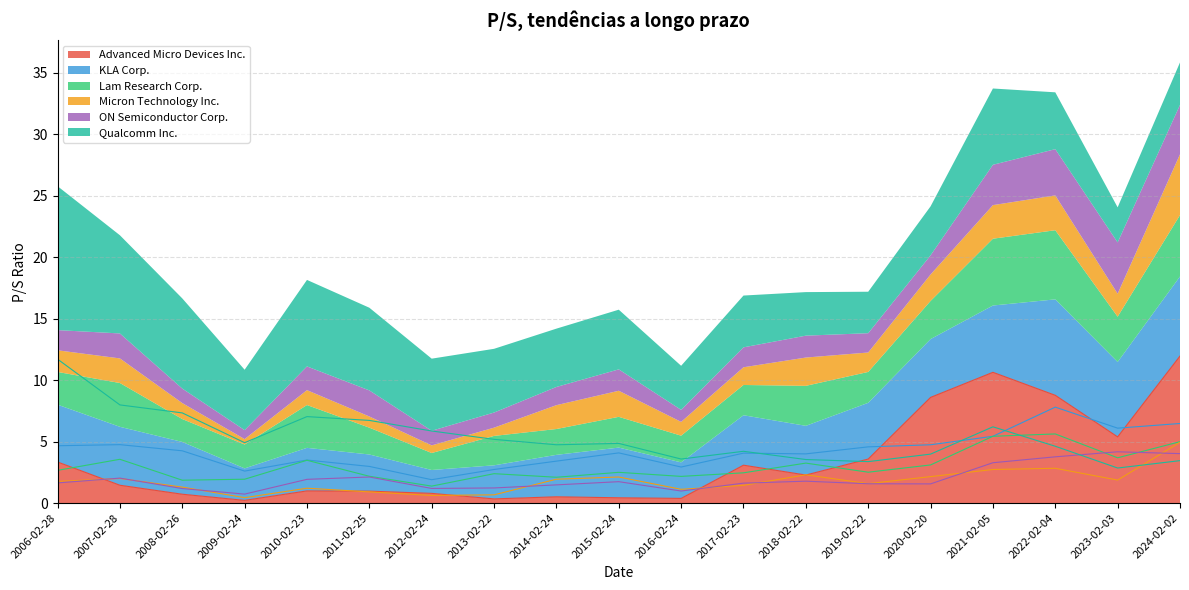

What is the sum of the Micron Technology Inc. values at 2010-02-23 and 2018-02-22?

3.5